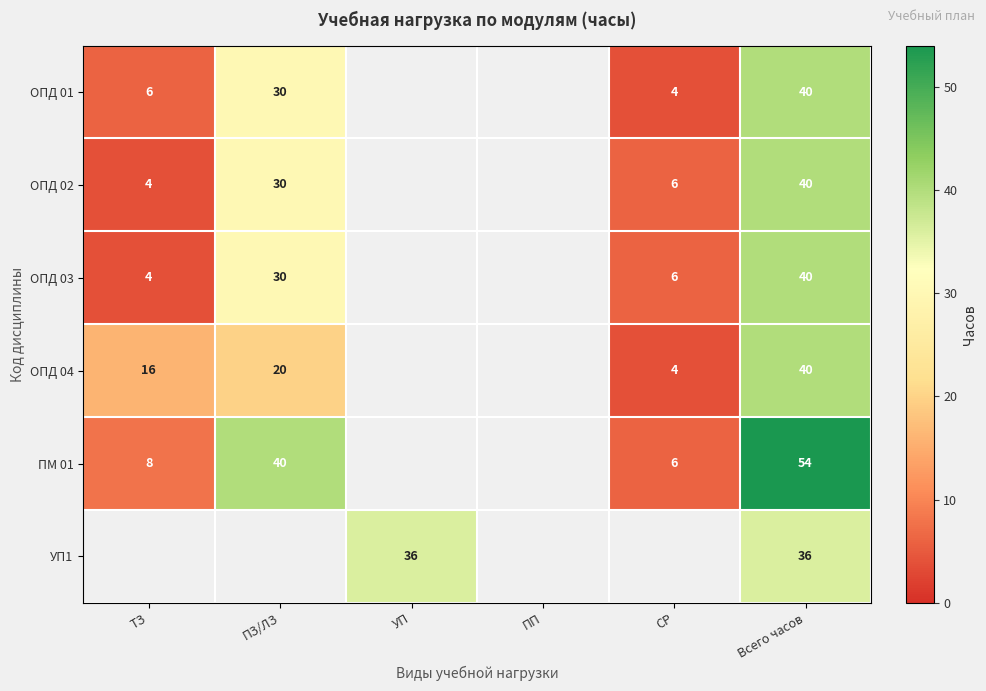

Is the value of ОПД 04 at СР greater than the value of ПМ 01 at ТЗ?

No